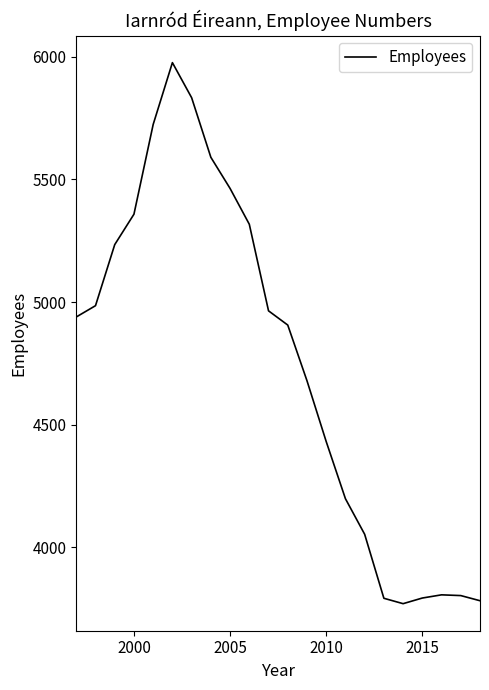

What is the difference between the maximum and minimum values?

2206